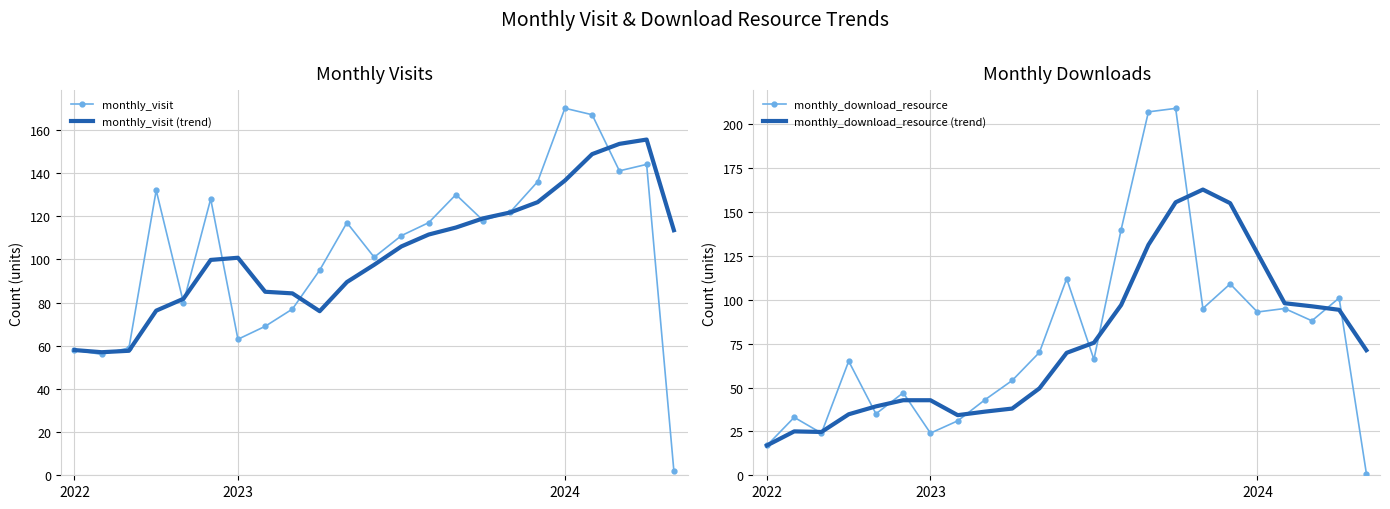

What is the value of the monthly_download_resource point at the 8th from the left?

31.0